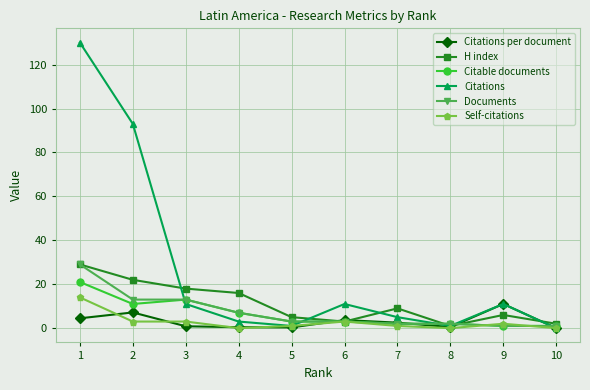

Count the number of data series in this chart.

6